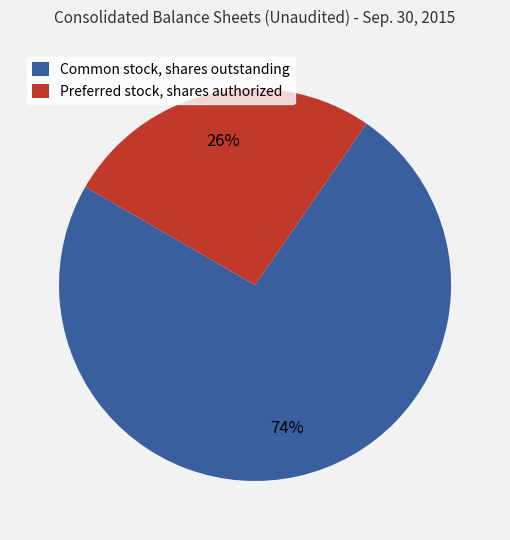

What is the ratio of the value at Preferred stock, shares authorized to the value at Common stock, shares outstanding?

0.4